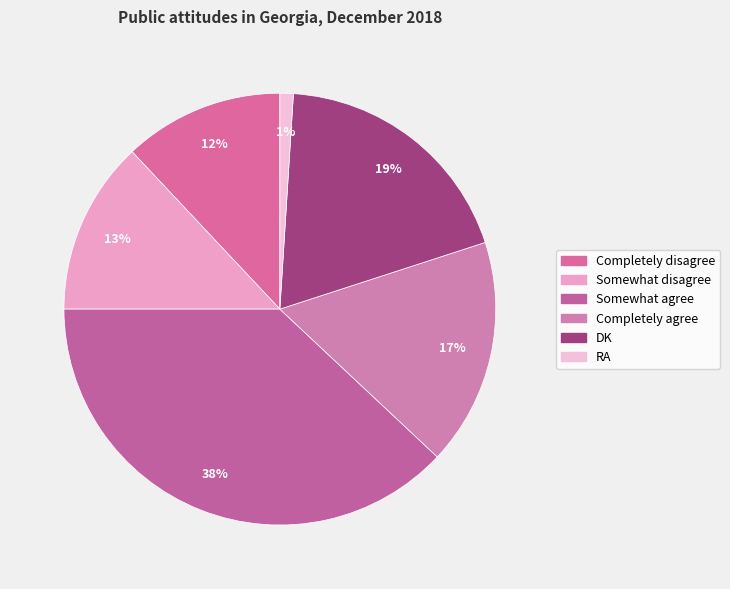

To the nearest percent, what is the difference between the Somewhat disagree and DK slice percentages?

6%